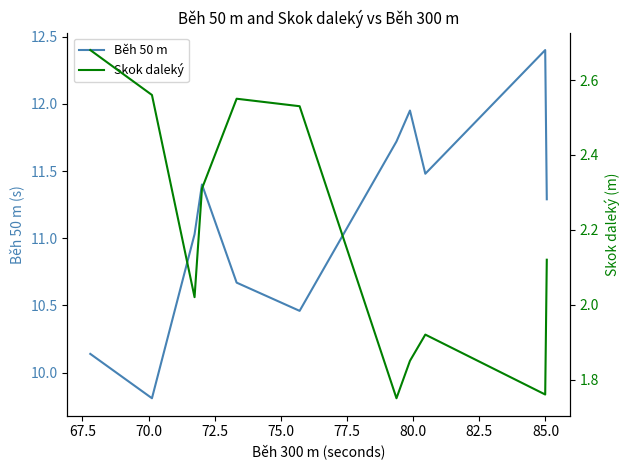

Is this an area chart (filled region under the line)?

No